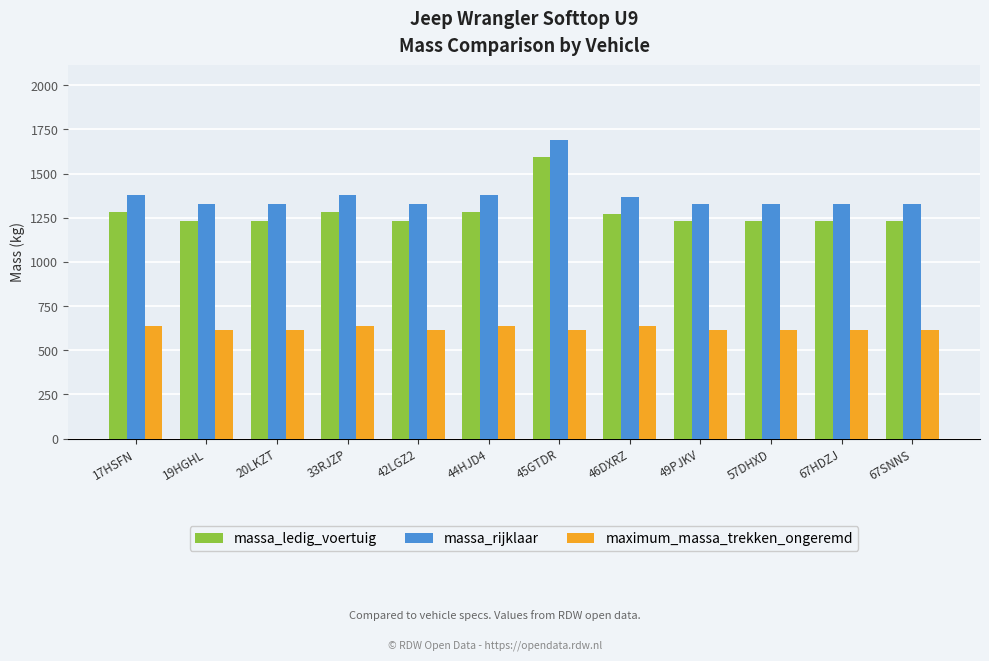

What is the difference between the highest and lowest values at 20LKZT?

715